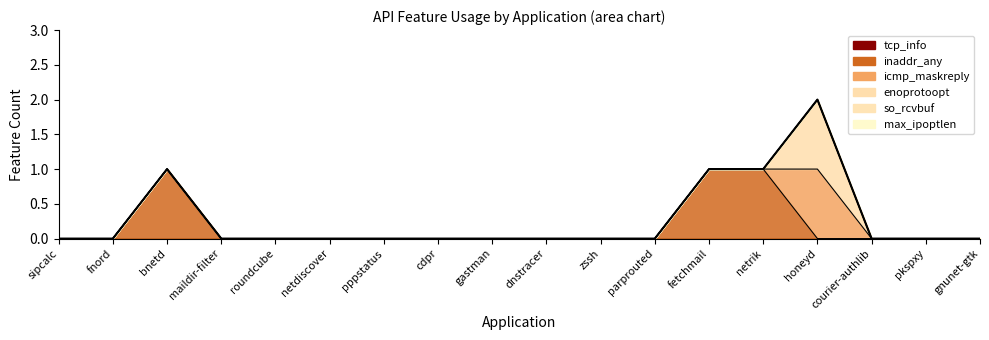

Reading left to right, what are all the values shown in this chart?

0	0	1	0	0	0	0	0	0	0	0	0	1	1	2	0	0	0